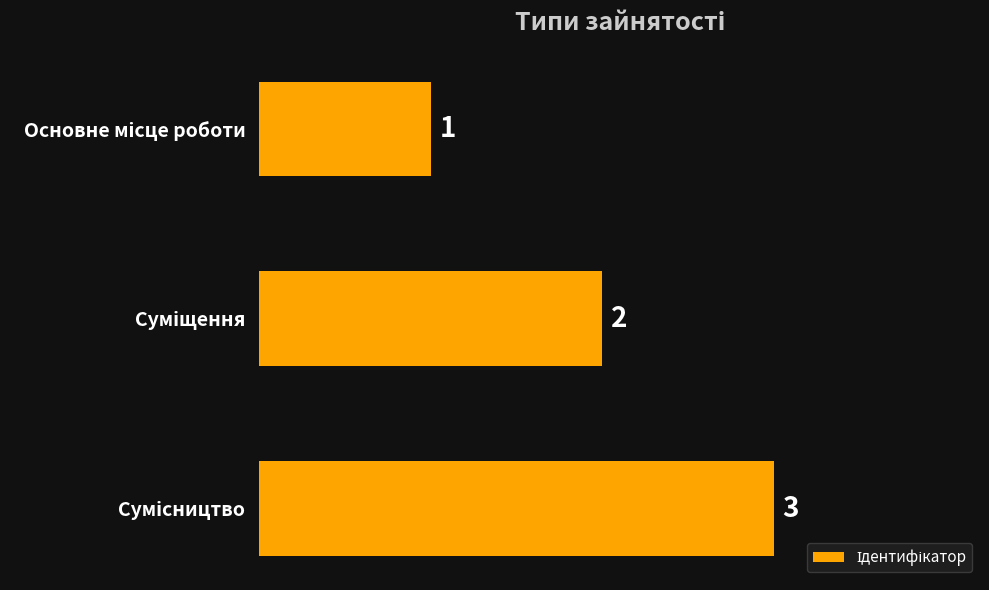

What is the value of the 1st bar from the top?

1